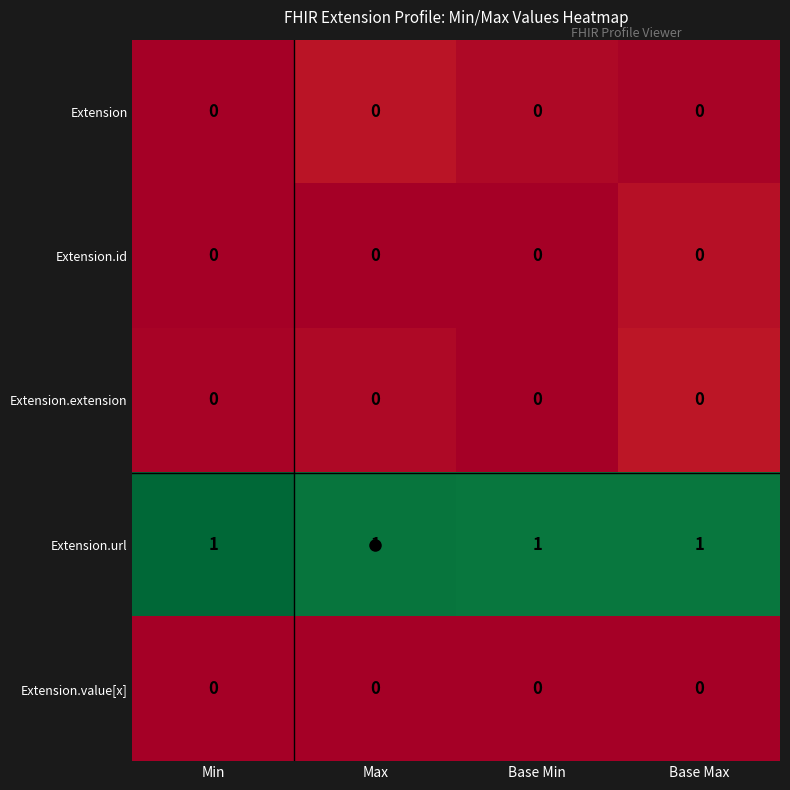

Which series has the largest total across all categories?

Extension.url